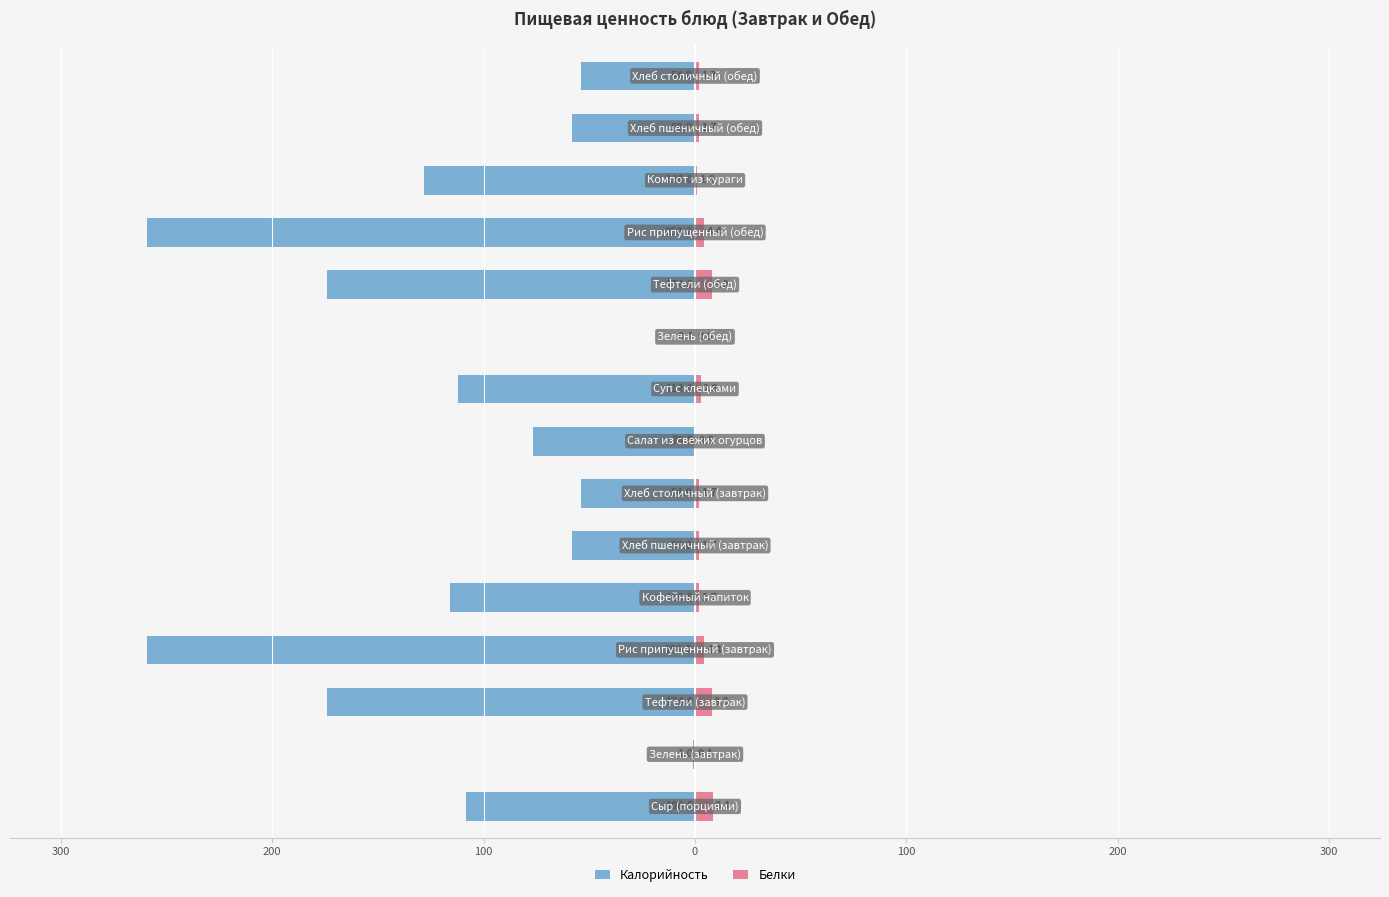

Rank the series by their average value, from highest to lowest.

Белки, Калорийность